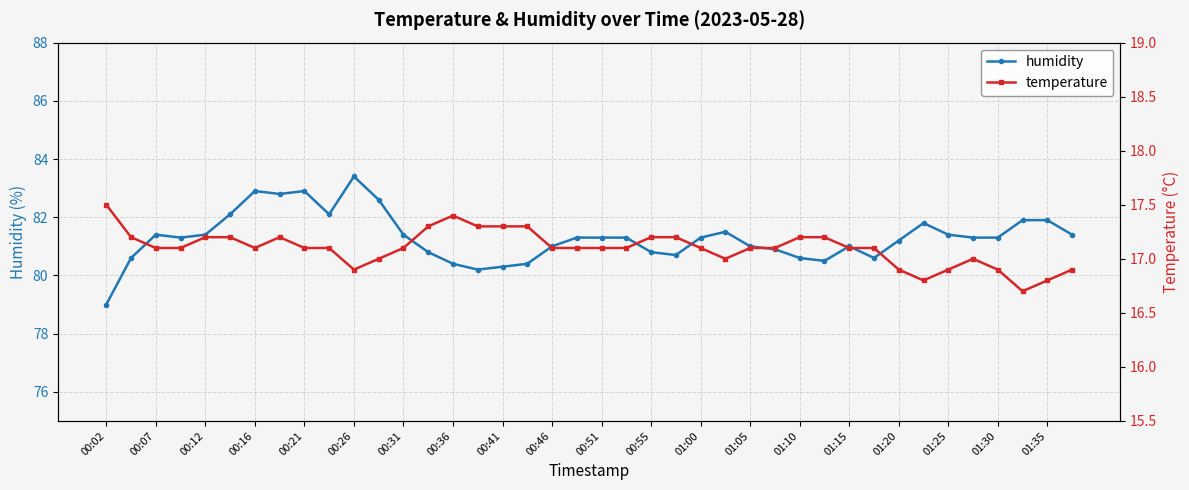

How many data points in temperature are less than 17?

8